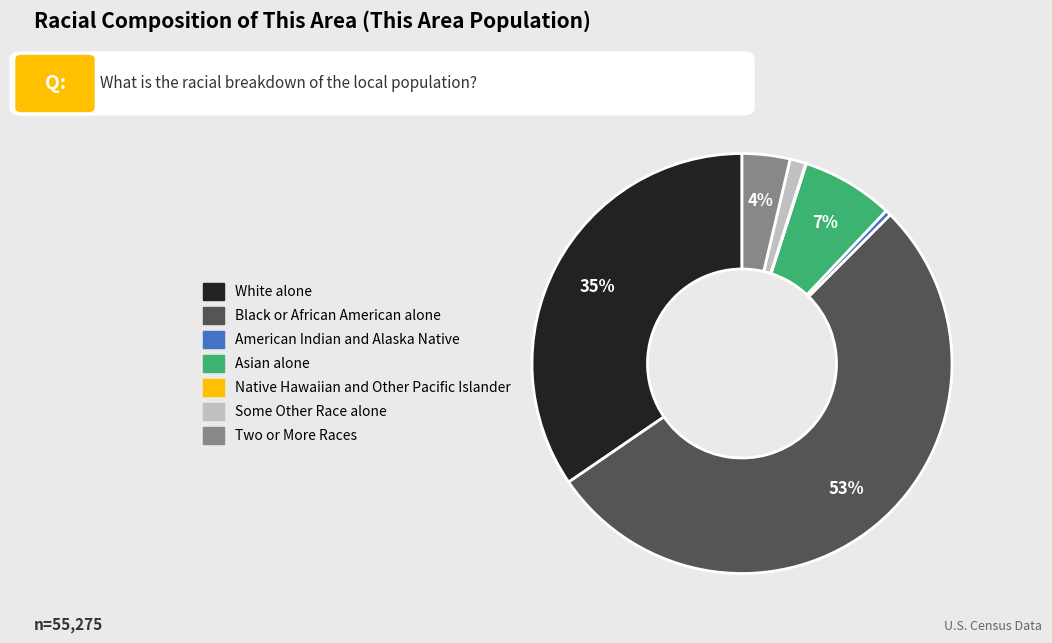

Is Black or African American alone the majority of the pie?

Yes